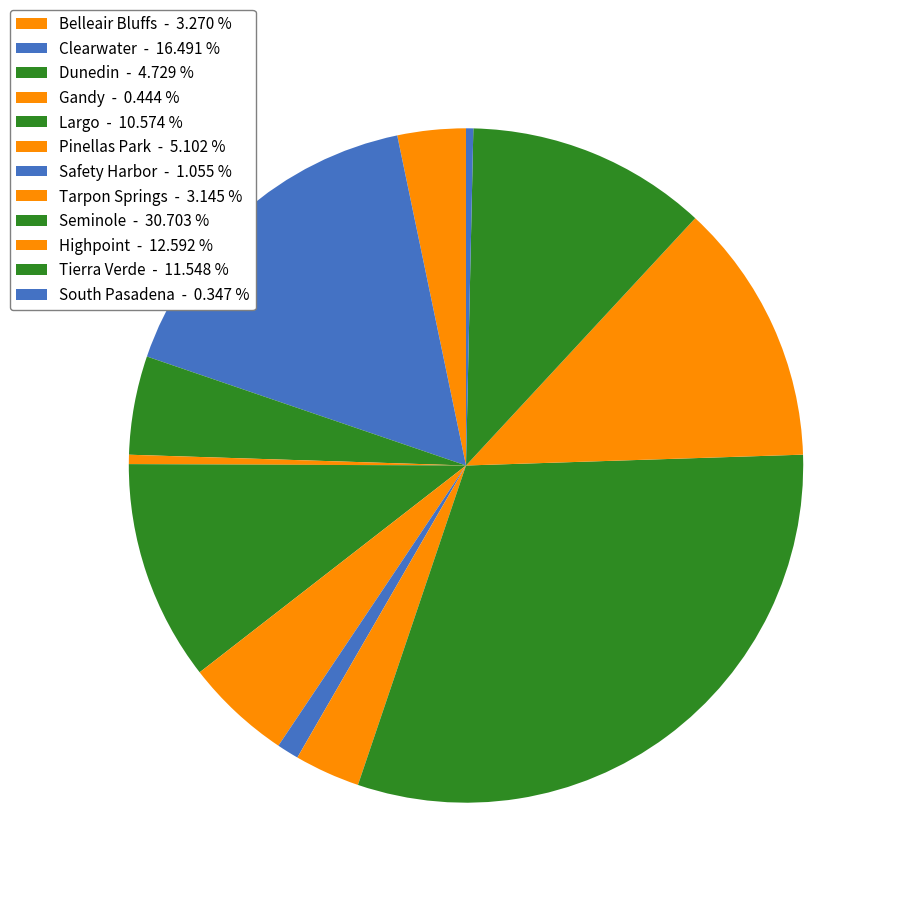

Count the number of slices in the pie.

12